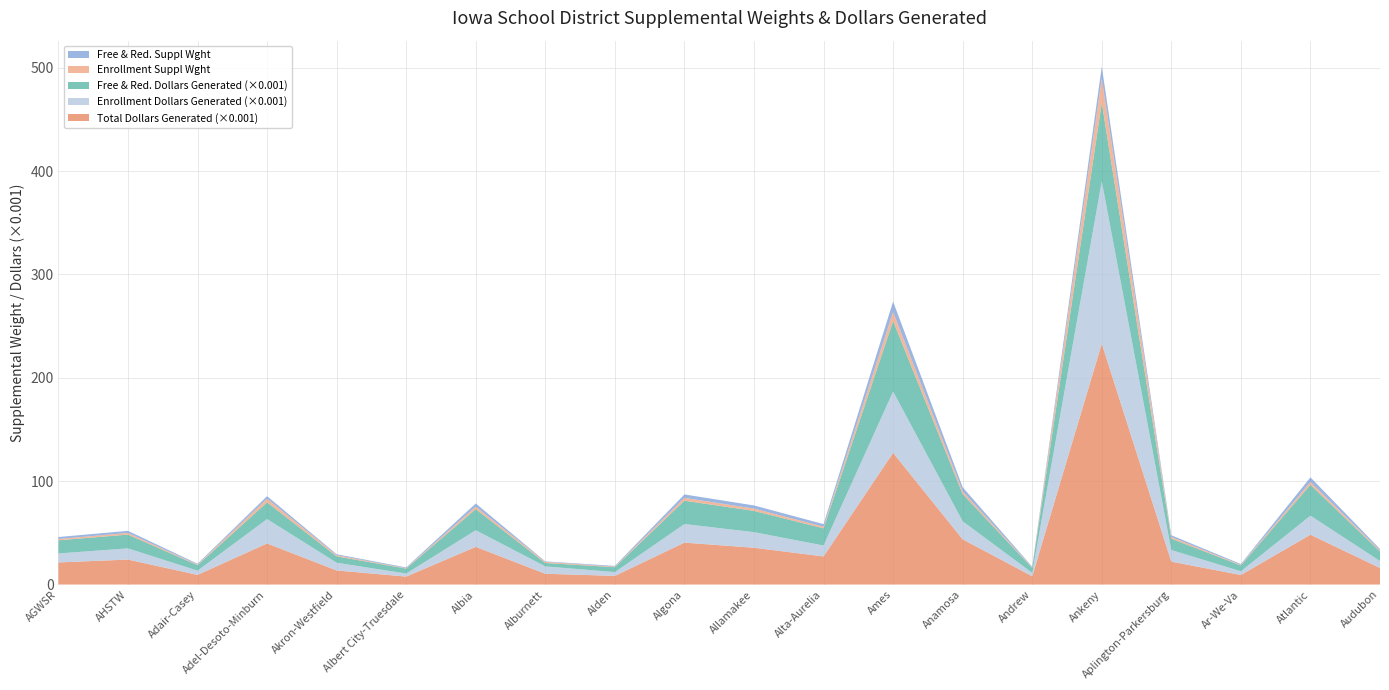

Reading left to right, list all the values displayed in this chart.

Free & Red. Suppl Wght: 1.9	2.0	0.8	2.4	0.9	0.7	3.1	0.5	0.7	3.4	3.0	2.5	10.1	3.9	0.7	11.4	1.6	0.8	4.5	1.4
Enrollment Suppl Wght: 1.3	1.6	0.6	3.5	1.1	0.4	2.4	1.1	0.5	2.7	2.2	1.6	8.8	2.6	0.5	23.6	1.7	0.5	2.8	1.0
Free & Red. Dollars Generated: 12749.0	13331.0	5265.0	16182.0	6178.0	4755.0	20392.0	3279.0	4738.0	22582.0	20569.0	16632.0	68236.0	26370.0	4764.0	76090.0	10969.0	5598.0	29866.0	9245.0
Enrollment Dollars Generated: 8657.0	10835.0	4085.0	23588.0	7460.0	2948.0	16080.0	7143.0	3652.0	17982.0	15057.0	10569.0	59246.0	17424.0	3270.0	156997.0	11209.0	3632.0	18390.0	6756.0
Total Dollars Generated: 21406.0	24166.0	9350.0	39770.0	13638.0	7703.0	36472.0	10422.0	8390.0	40564.0	35626.0	27201.0	127482.0	43794.0	8034.0	233087.0	22178.0	9230.0	48256.0	16001.0